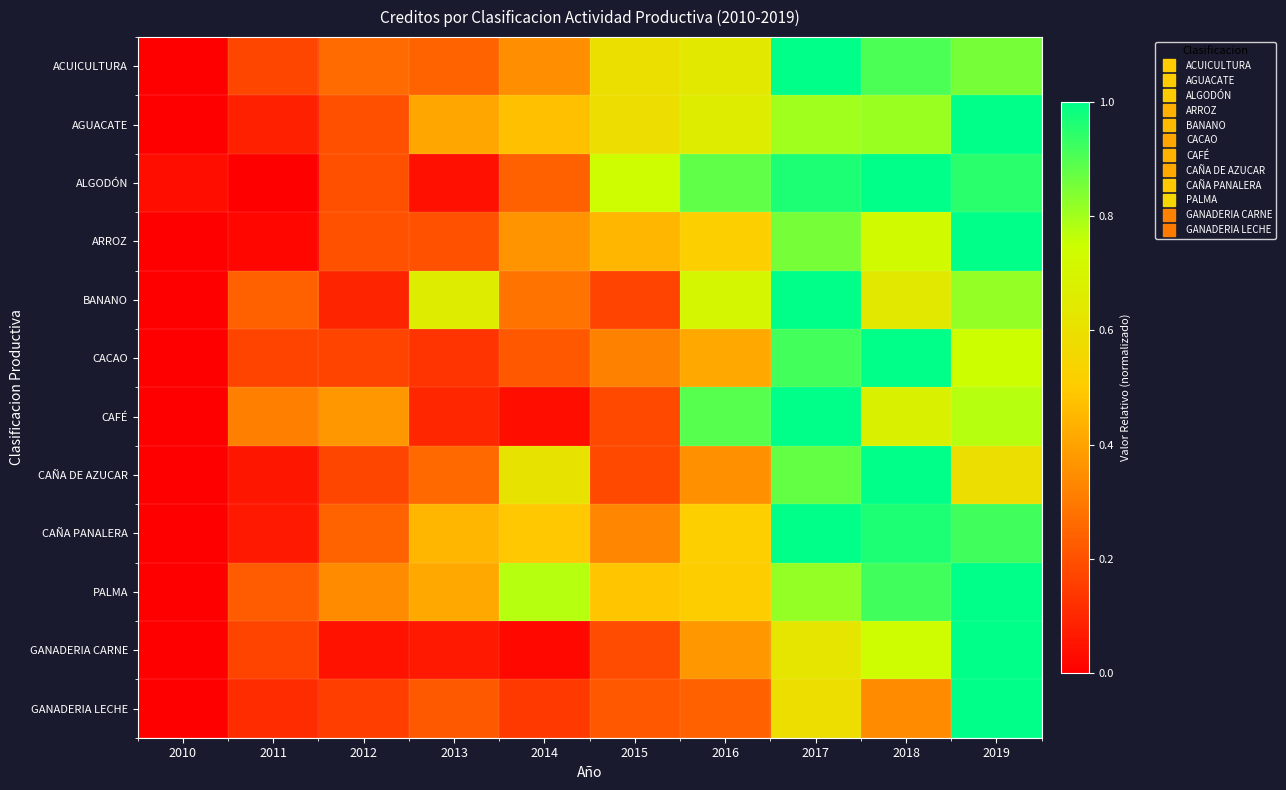

What is the greatest value displayed?

1.0